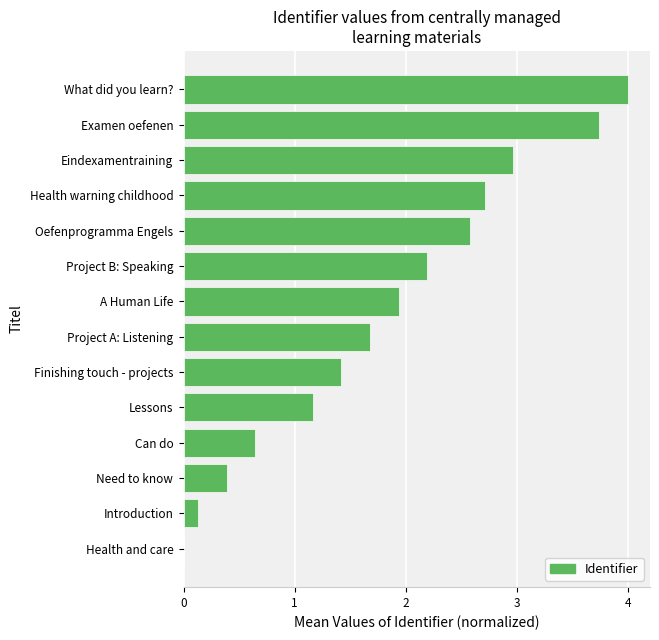

Where is the data nearest to the value 2?

A Human Life